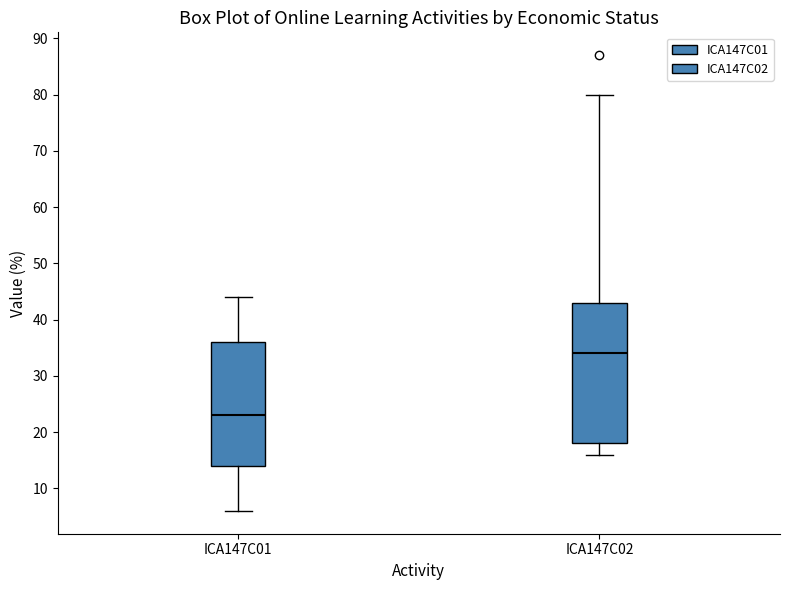

Reading left to right, transcribe this box plot: for each box, give where its median line is, the range the box spans, and where its two whiskers end, as read against the y-axis. The values are not printed on the chart, so give them approximately, as read against the axis.

ICA147C01: median 23, box 14 to 36, whiskers 6 to 44
ICA147C02: median 34, box 18 to 43, whiskers 16 to 80